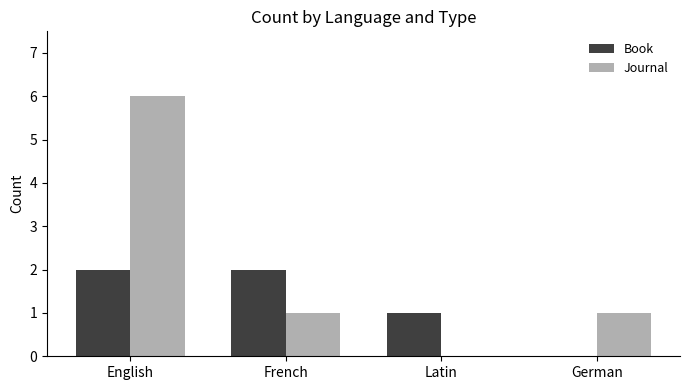

What is the sum of the Book values at Latin and French?

3